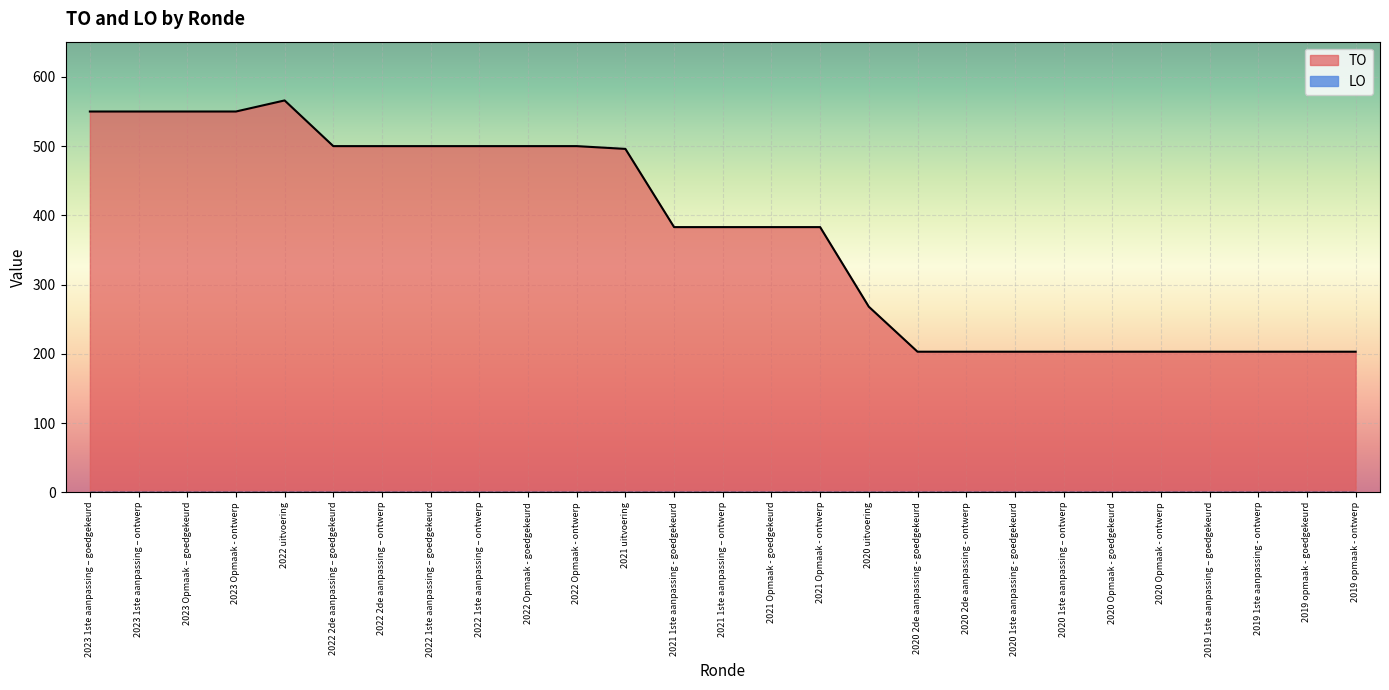

List the labels in order of value, smallest first.

2020 2de aanpassing - goedgekeurd, 2020 2de aanpassing - ontwerp, 2020 1ste aanpassing - goedgekeurd, 2020 1ste aanpassing – ontwerp, 2020 Opmaak - goedgekeurd, 2020 Opmaak - ontwerp, 2019 1ste aanpassing – goedgekeurd, 2019 1ste aanpassing - ontwerp, 2019 opmaak - goedgekeurd, 2019 opmaak - ontwerp, 2020 uitvoering, 2021 1ste aanpassing - goedgekeurd, 2021 1ste aanpassing – ontwerp, 2021 Opmaak - goedgekeurd, 2021 Opmaak - ontwerp, 2021 uitvoering, 2022 2de aanpassing – goedgekeurd, 2022 2de aanpassing – ontwerp, 2022 1ste aanpassing – goedgekeurd, 2022 1ste aanpassing – ontwerp, 2022 Opmaak - goedgekeurd, 2022 Opmaak - ontwerp, 2023 1ste aanpassing – goedgekeurd, 2023 1ste aanpassing – ontwerp, 2023 Opmaak – goedgekeurd, 2023 Opmaak - ontwerp, 2022 uitvoering